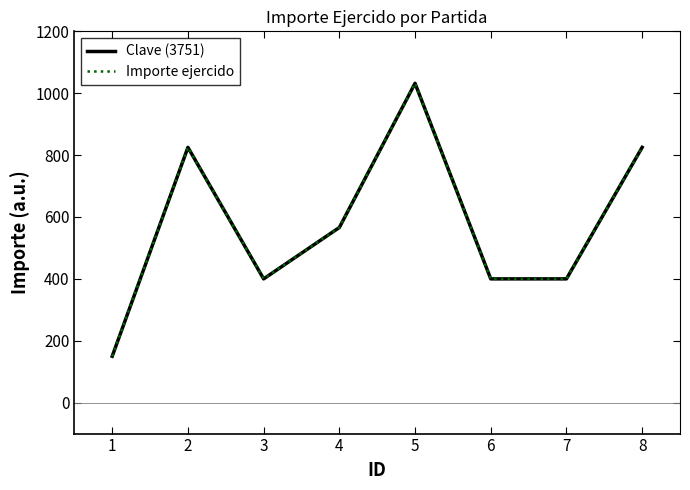

Does the chart display data point markers on the line(s)?

No